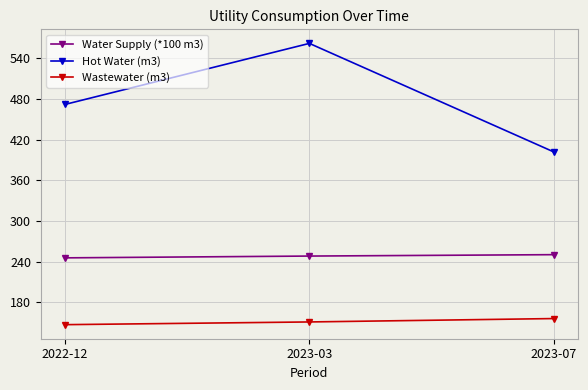

What is the total value across all series at 2023-03?

961.2